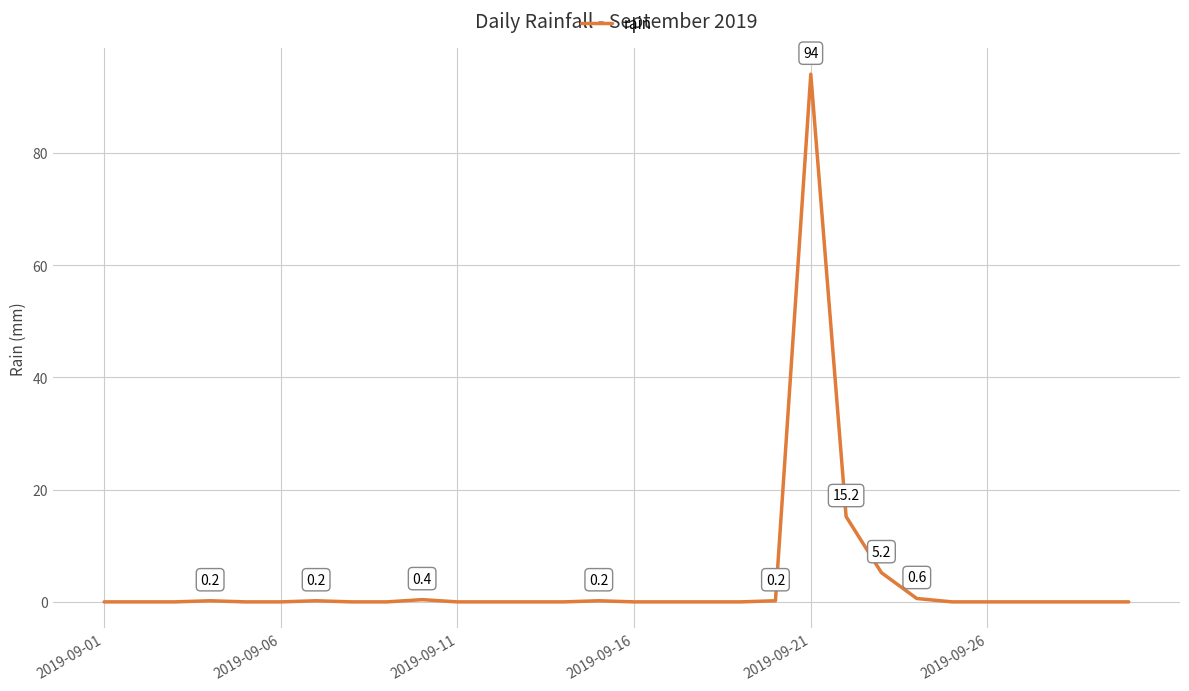

What is the greatest value displayed?

94.0